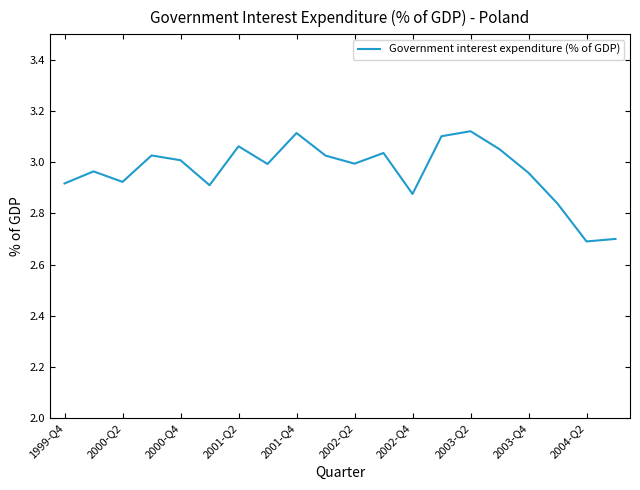

What is the difference between the second highest and minimum values?

0.4